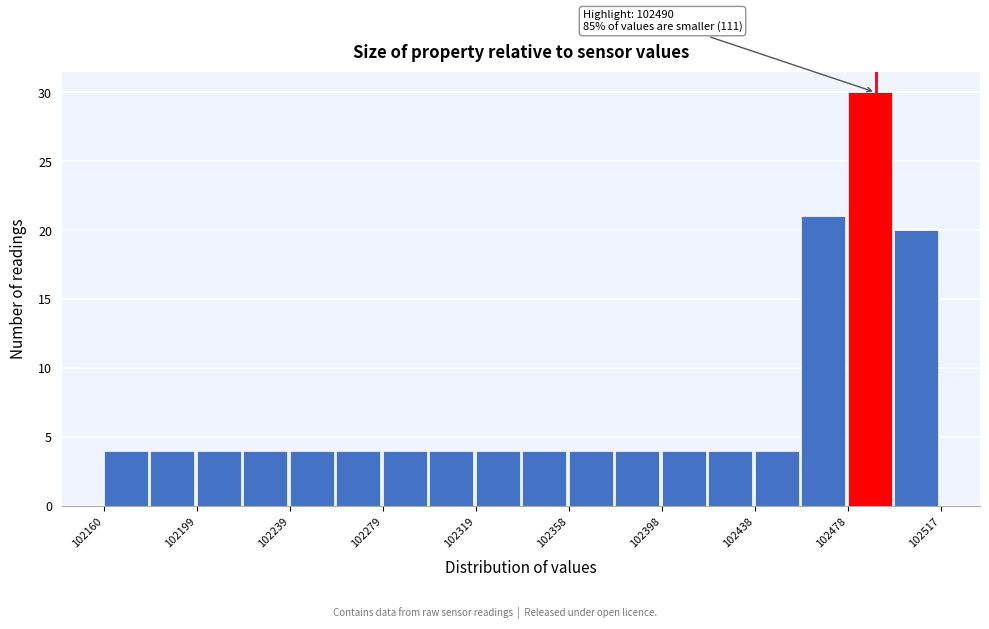

Around what value on the x-axis is the tallest bar? Give the approximate position of its centre, as read against the axis.

102485